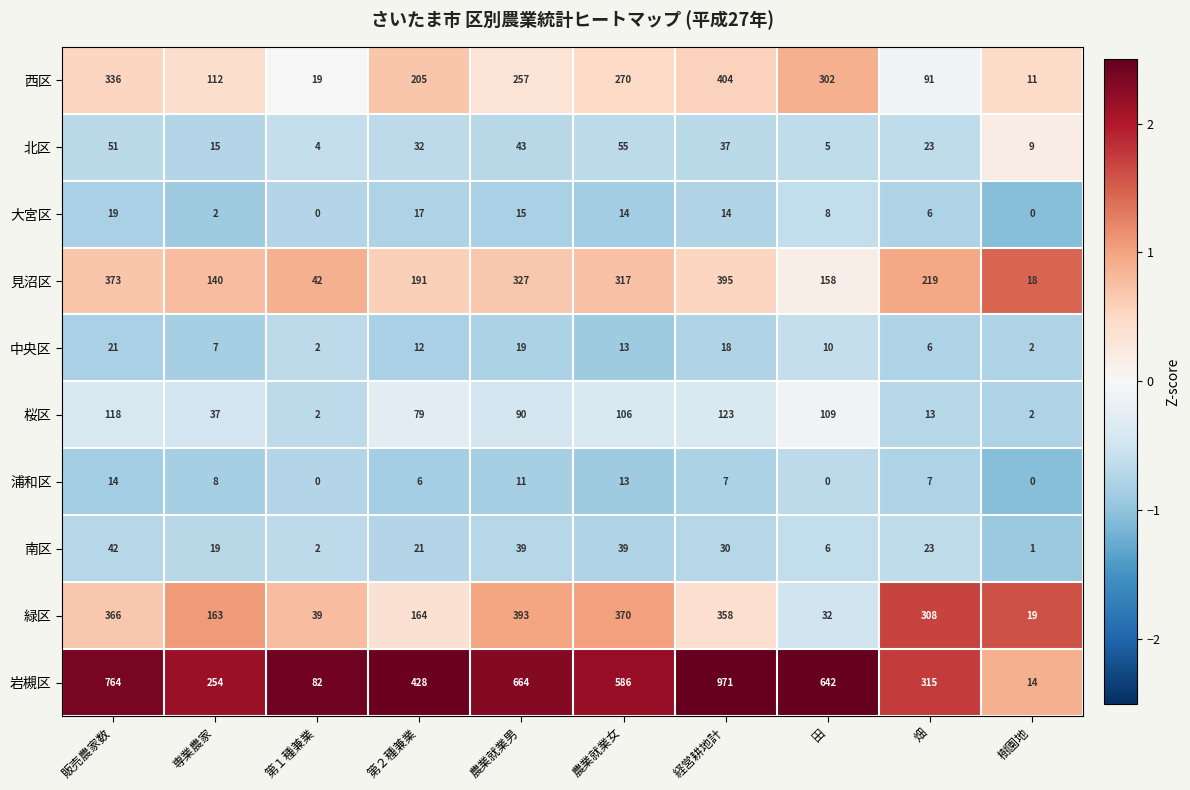

Which series has the largest total across all categories?

岩槻区